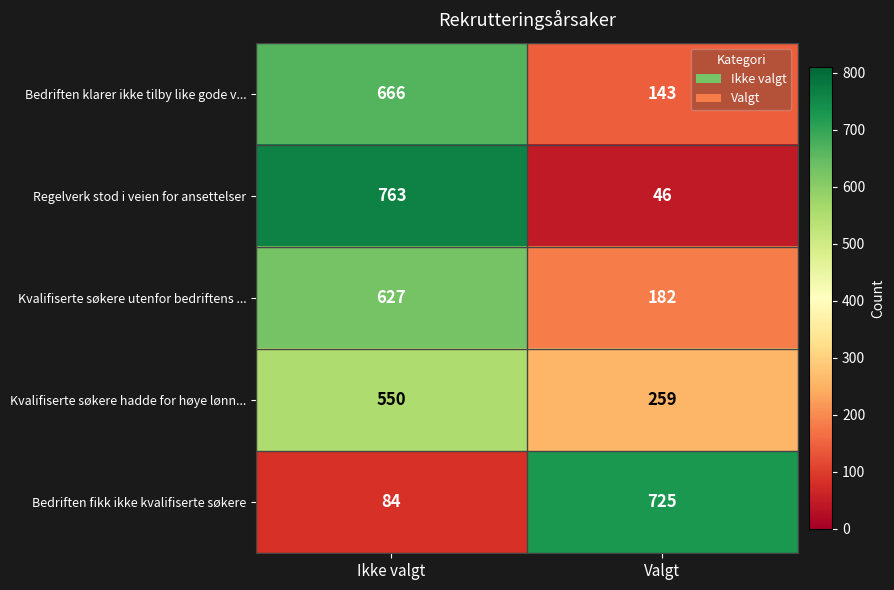

Rank the series at Ikke valgt from lowest to highest value.

Bedriften fikk ikke kvalifiserte søkere, Kvalifiserte søkere hadde for høye lønn..., Kvalifiserte søkere utenfor bedriftens ..., Bedriften klarer ikke tilby like gode v..., Regelverk stod i veien for ansettelser